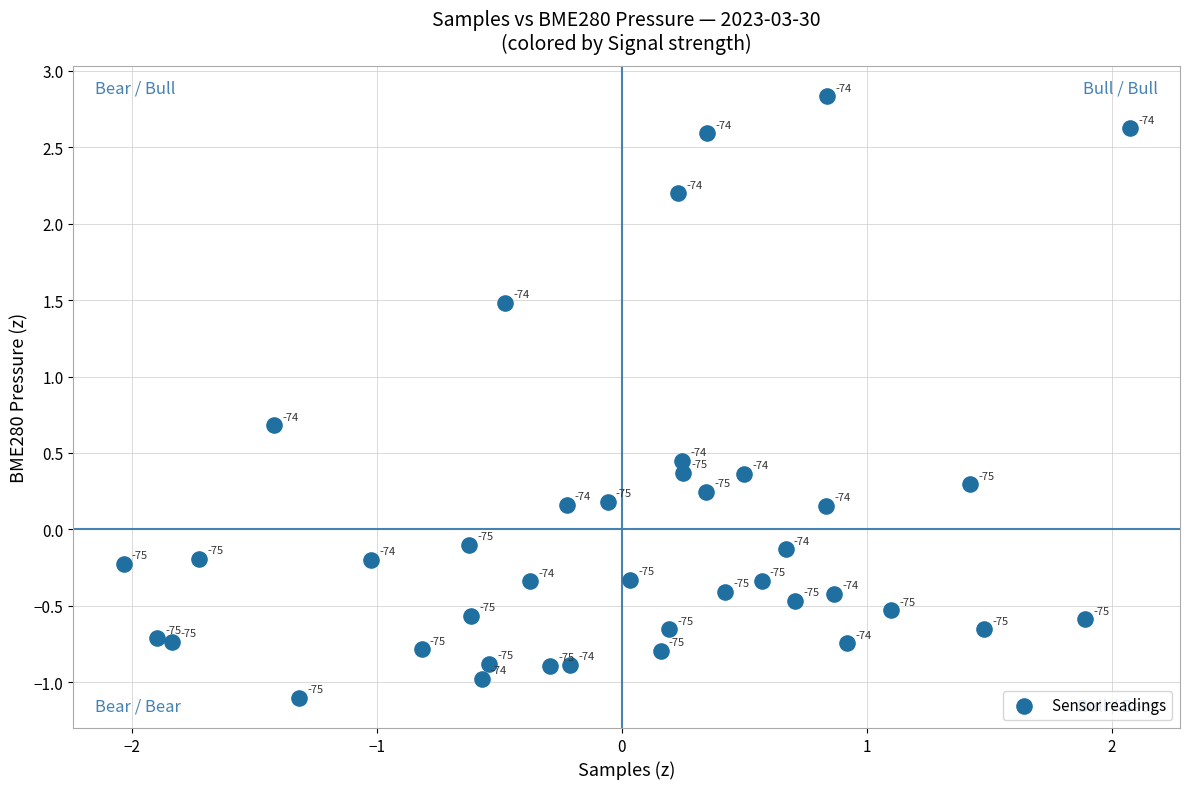

What is the range of Y values (max minus min)?

3.9